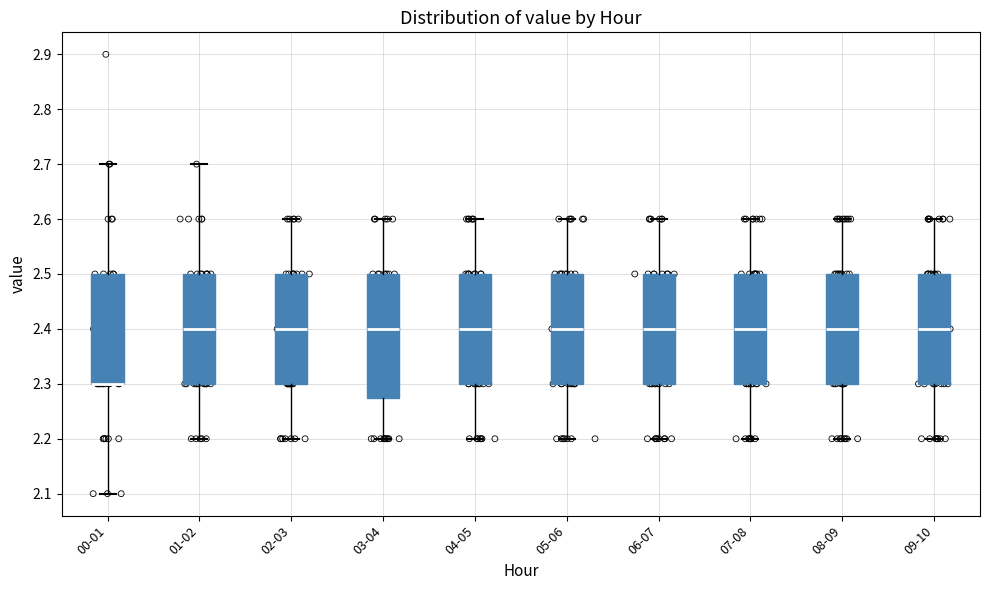

Reading left to right, read every box against the y-axis: the position of its median line, the range the box covers, and the ends of its whiskers. The values are not printed on the chart, so give them approximately, as read against the axis.

00-01: median 2.30 (drawn on the box's lower edge), box 2.30 to 2.50, whiskers 2.10 to 2.70
01-02: median 2.40, box 2.30 to 2.50, whiskers 2.20 to 2.70
02-03: median 2.40, box 2.30 to 2.50, whiskers 2.20 to 2.60
03-04: median 2.40, box 2.28 to 2.50, whiskers 2.20 to 2.60
04-05: median 2.40, box 2.30 to 2.50, whiskers 2.20 to 2.60
05-06: median 2.40, box 2.30 to 2.50, whiskers 2.20 to 2.60
06-07: median 2.40, box 2.30 to 2.50, whiskers 2.20 to 2.60
07-08: median 2.40, box 2.30 to 2.50, whiskers 2.20 to 2.60
08-09: median 2.40, box 2.30 to 2.50, whiskers 2.20 to 2.60
09-10: median 2.40, box 2.30 to 2.50, whiskers 2.20 to 2.60